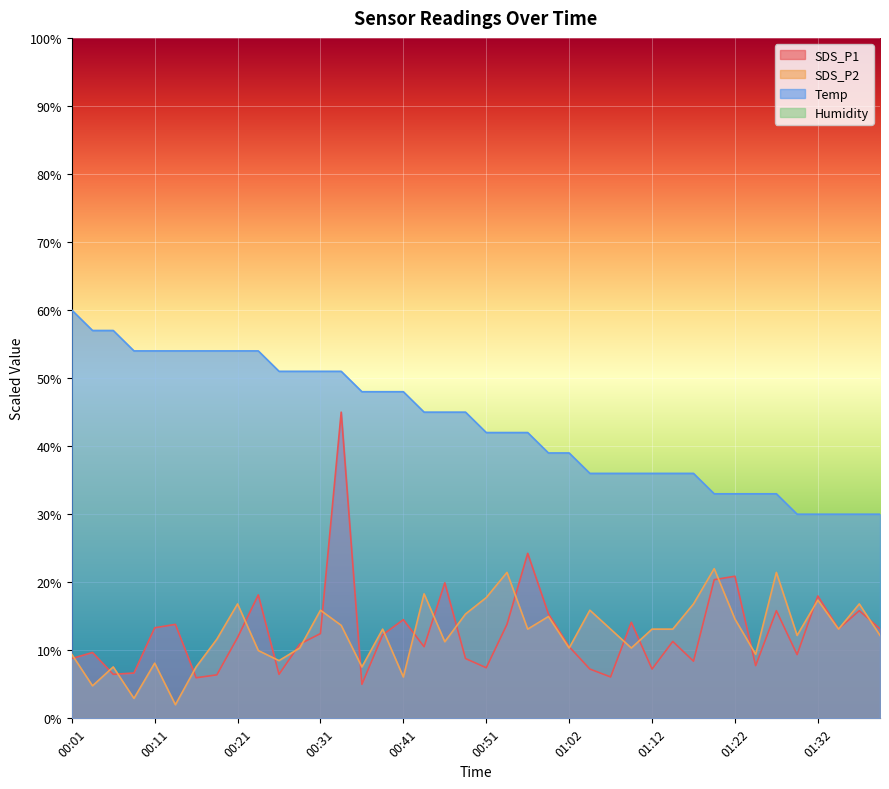

What is the maximum value shown in the chart?

60.0